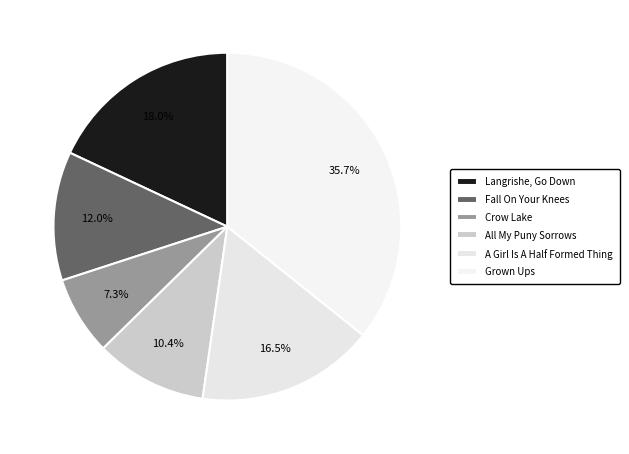

How many slices are in this pie chart?

6